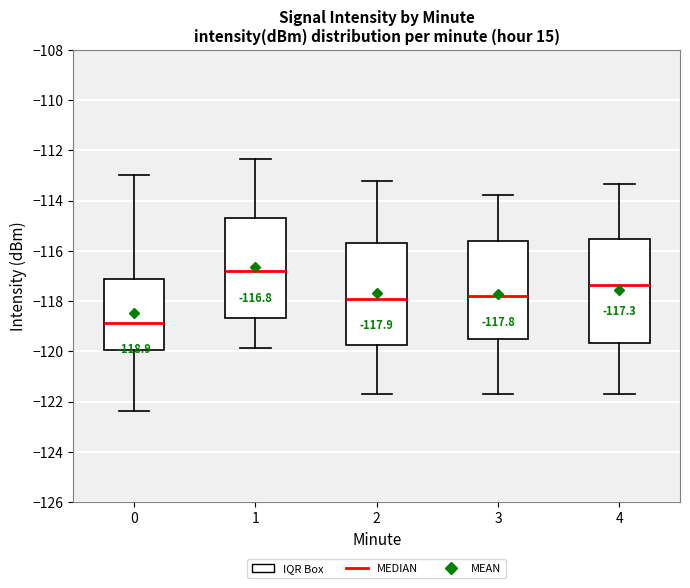

Which box's median line is the lowest?

0